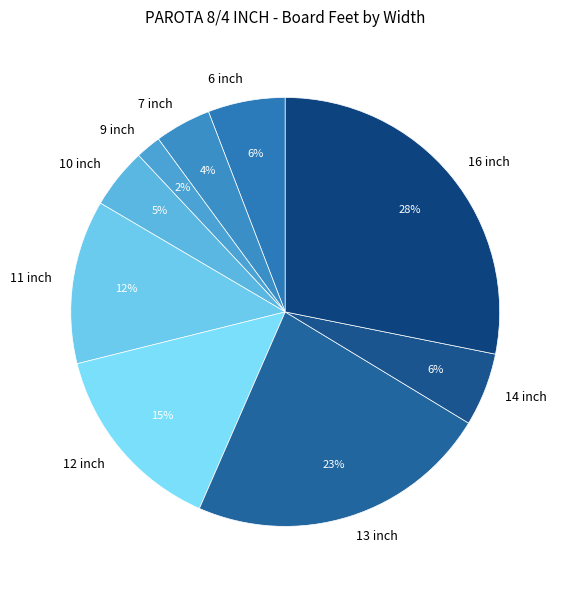

Does 6 inch represent more than half of the total?

No